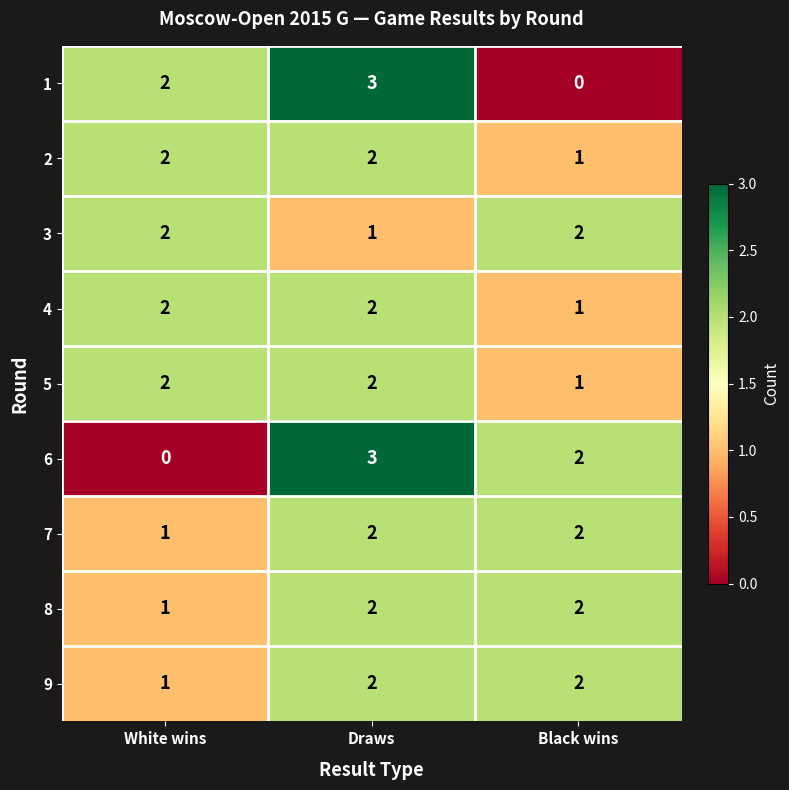

True or false: 7 has a value of 2 at Draws.

True